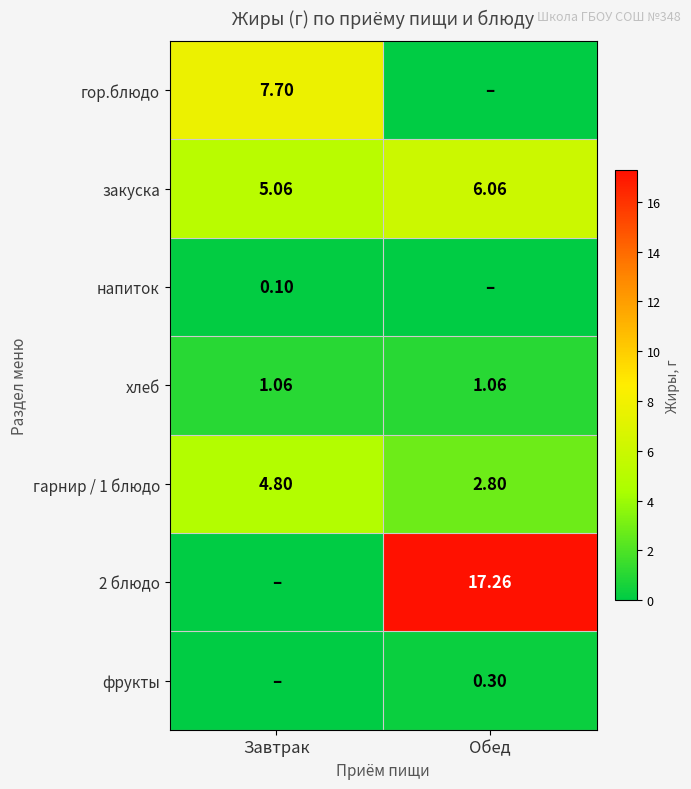

At how many categories does at least one series exceed 9?

1